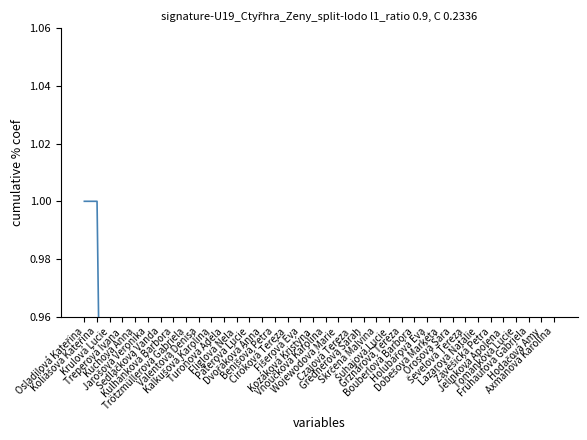

List the labels in order of value, smallest first.

Axmanová Karolína, Orosová Sára, Ševelová Tereza, Lazarová Natálie, Závěšická Petra, Frühaufová Gabriela, Holubářová Eva, Dobešová Markéta, Jelínková Apolena, Tománková Lucie, Hodačová Amy, Paterová Lucie, Ciróková Tereza, Fišerová Eva, Kozáková Kristýna, Vnoučková Karolína, Wojewodová Marie, Czajová Tereza, Grednerová Sarah, Skrčená Malvína, Šuhajová Lucie, Grznárová Tereza, Bouberlová Barbora, Turoňová Adéla, Fliglová Nela, Dvořáková Anna, Benišová Petra, Valentová Denisa, Kalkušová Karolína, Jarošová Veronika, Krulová Lucie, Treperová Ivana, Kuchová Anna, Sedláčková Vanda, Kulhánková Barbora, Trötzmüllerová Gabriela, Osladilová Kateřina, Koliášová Kateřina